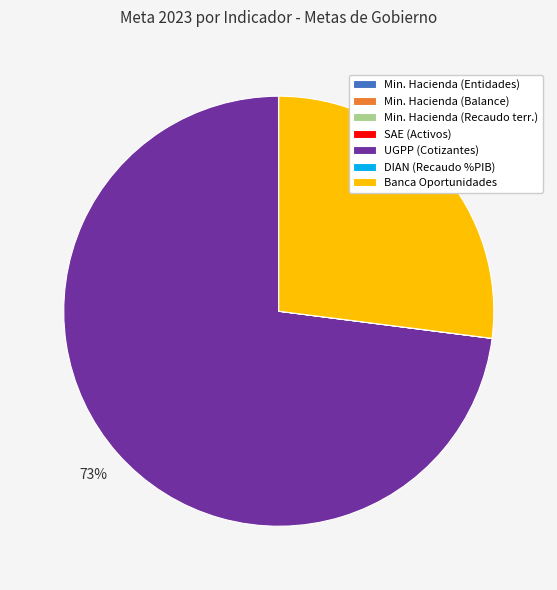

What is the majority slice?

UGPP (Cotizantes)